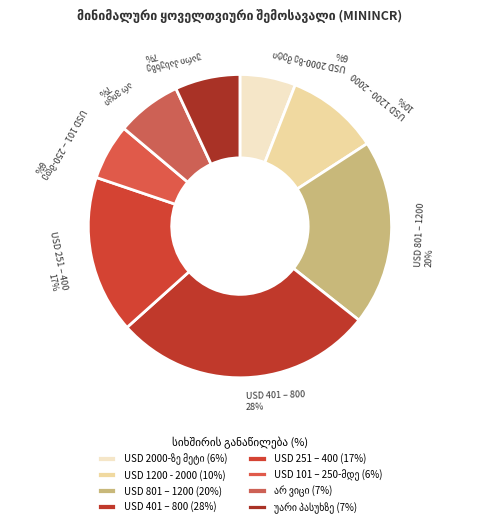

The USD 801 – 1200 slice represents 35% of the pie. True or false?

False